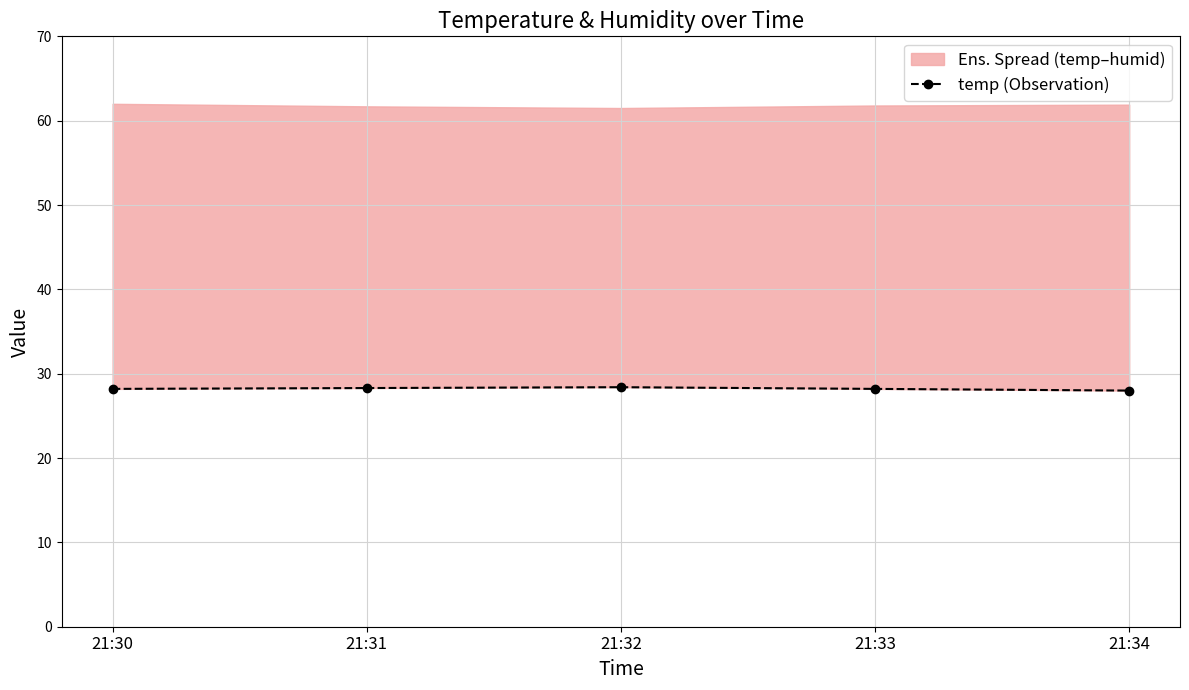

Reading left to right, extract all data points from this chart.

21:30=28.2	21:31=28.3	21:32=28.4	21:33=28.2	21:34=28.0